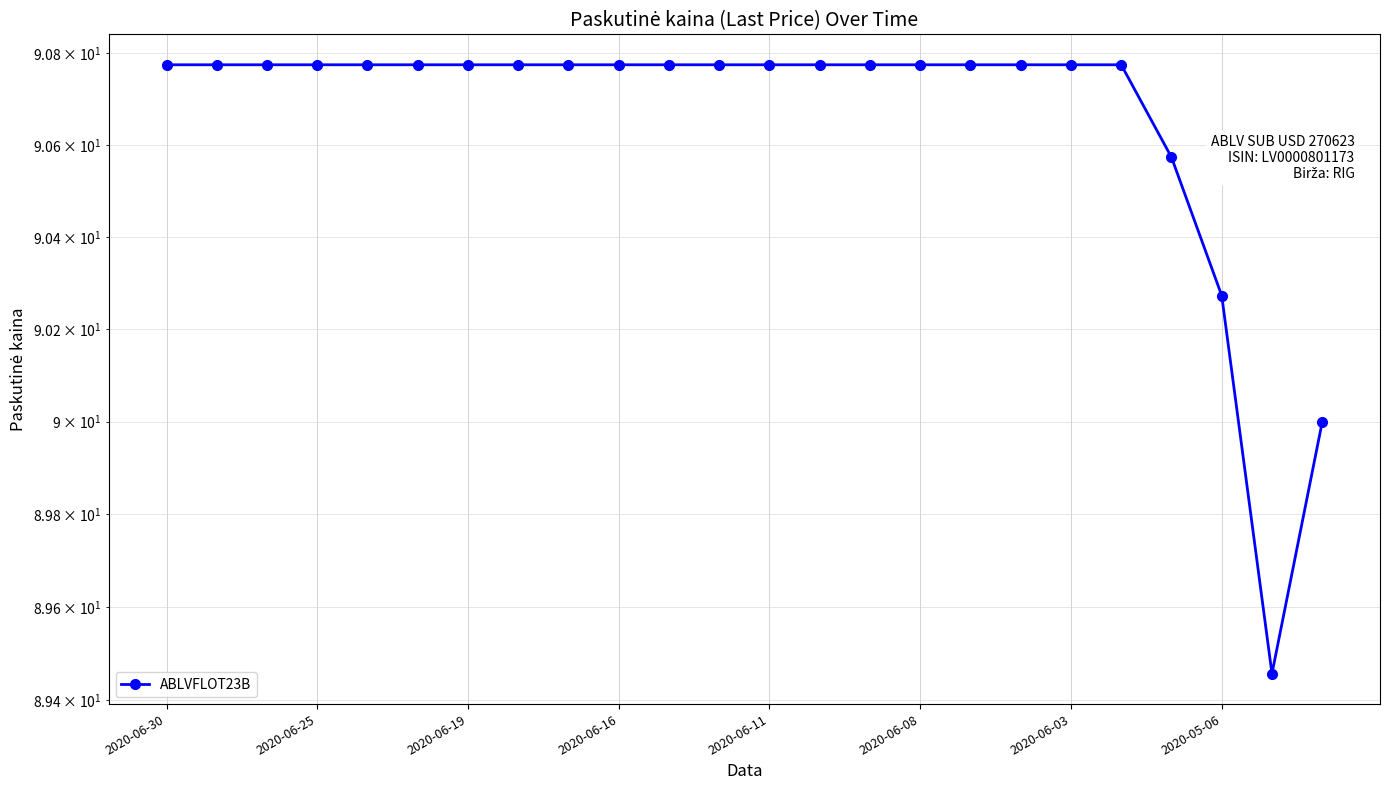

What is the minimum value shown in the chart?

89.5